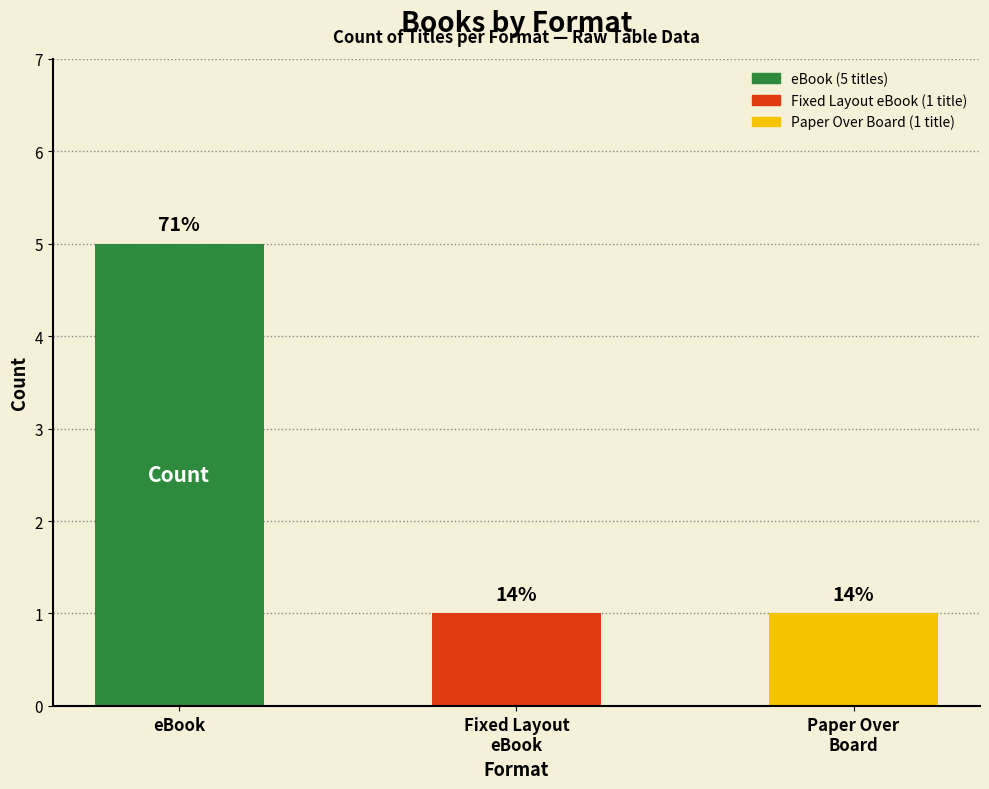

Are the bars horizontal?

No